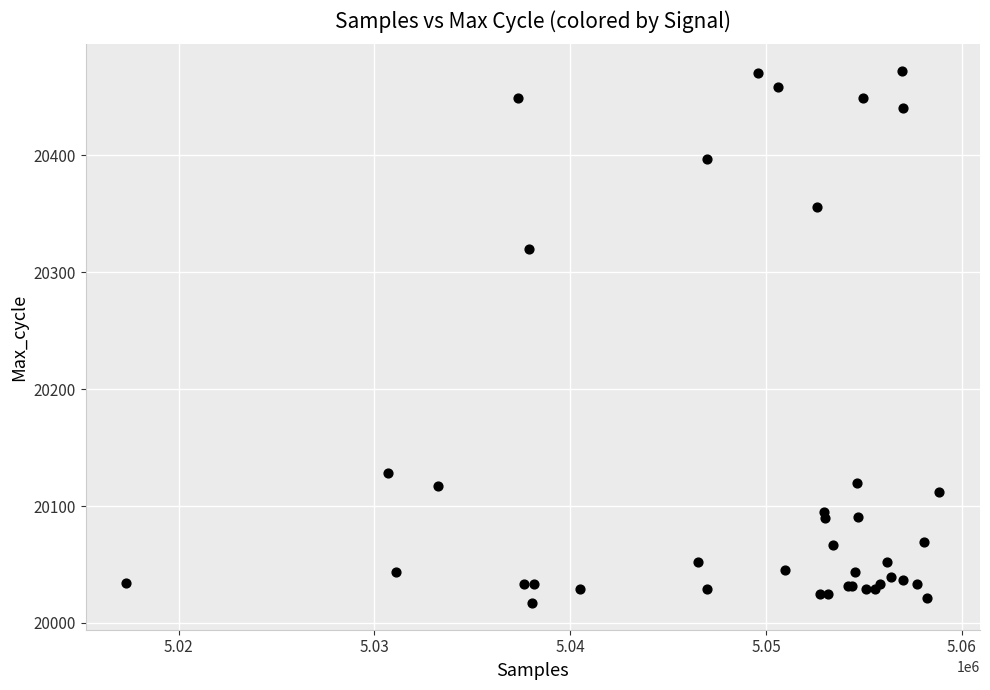

What Y value in the scatter plot is closest to 20244?

20320